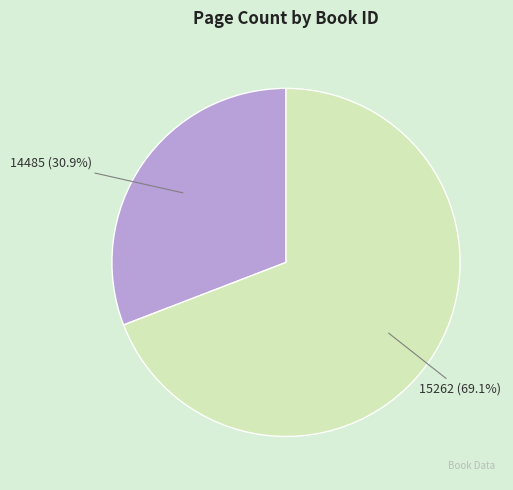

True or false: 15262 accounts for 69% of the total.

True